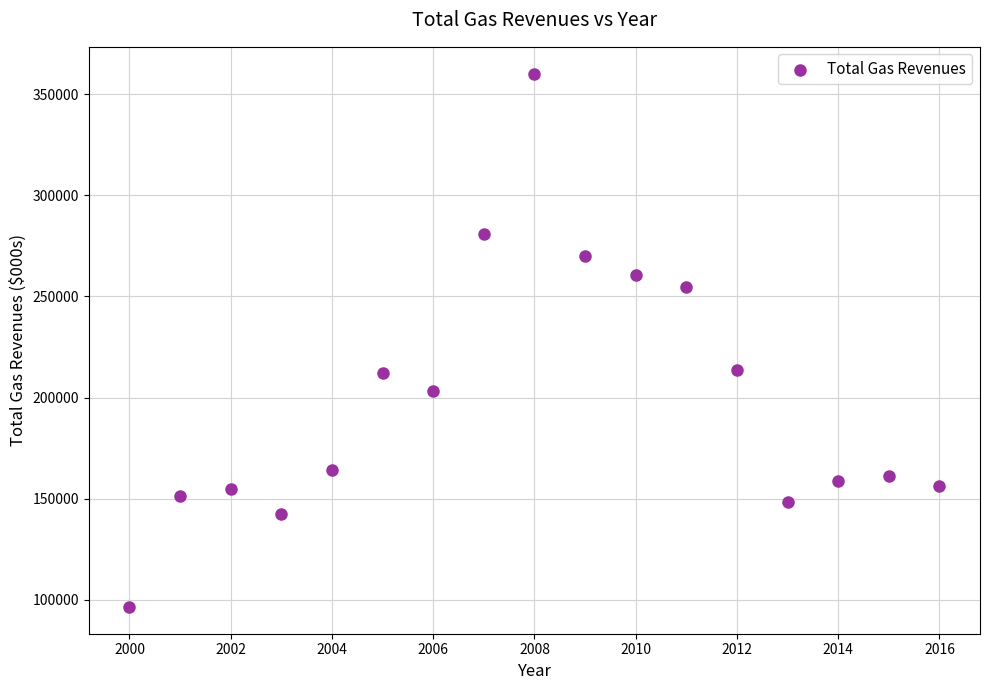

What is the range of X values (max minus min)?

16